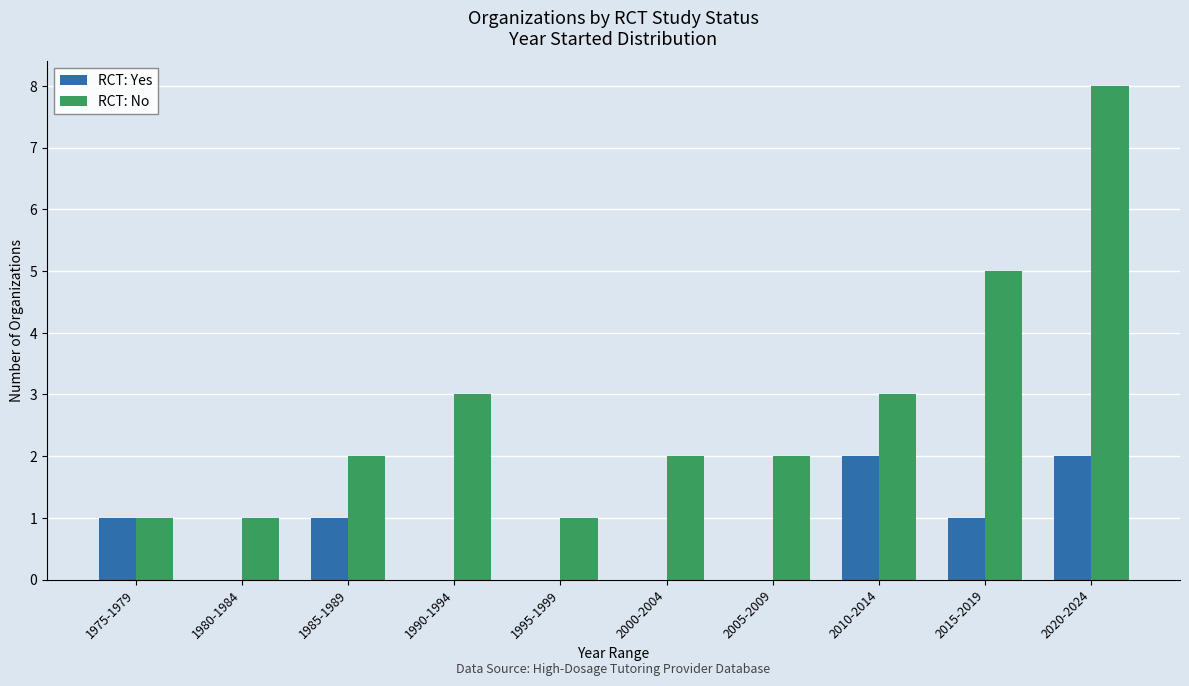

Which series has the largest range (max minus min)?

RCT: No